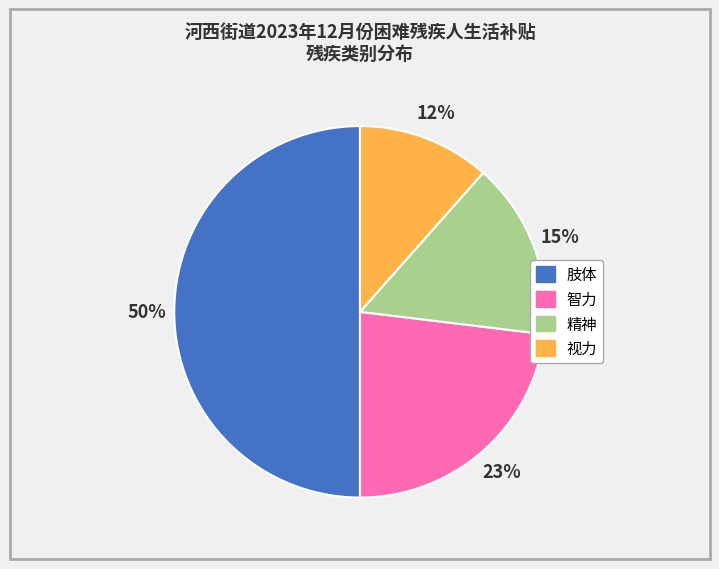

The 视力 slice represents 12% of the pie. True or false?

True